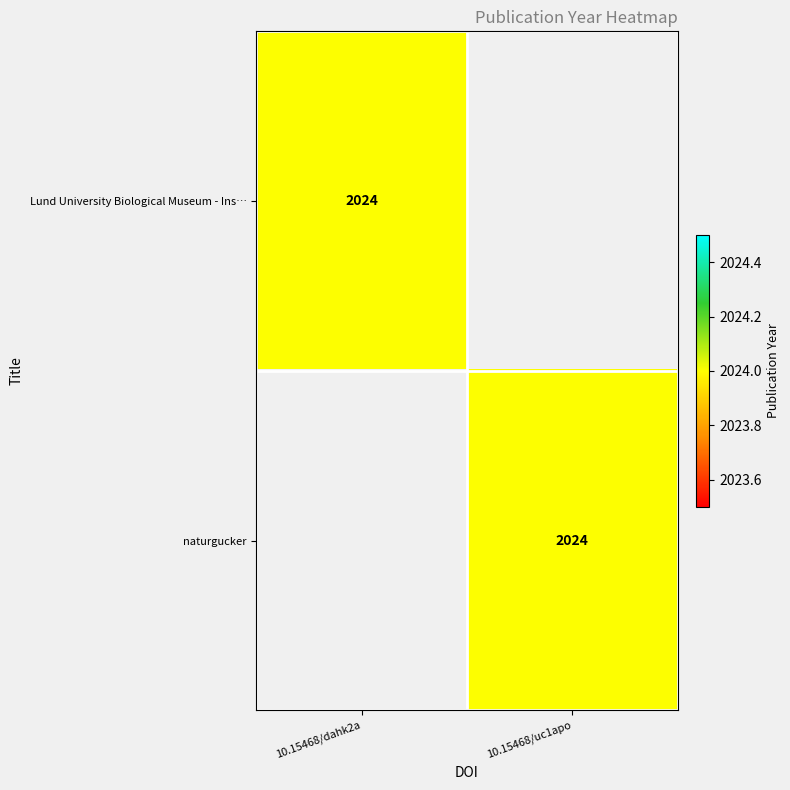

The value of naturgucker at 10.15468/uc1apo is 3530. True or false?

False